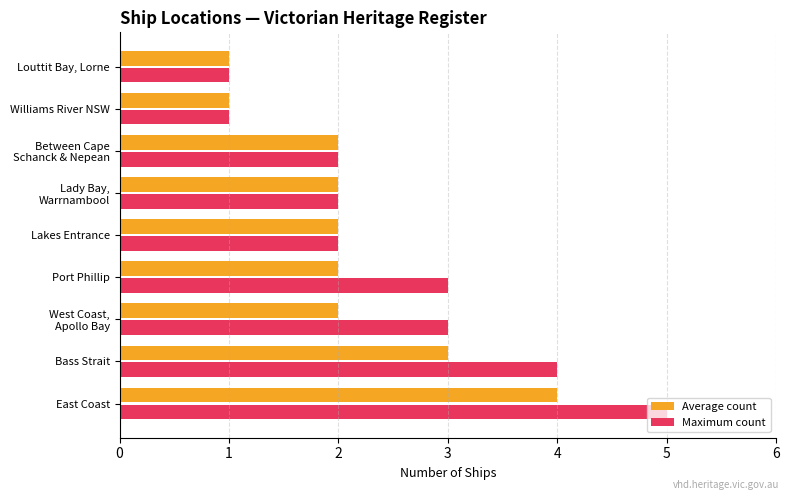

Which series has the largest range (max minus min)?

Maximum count